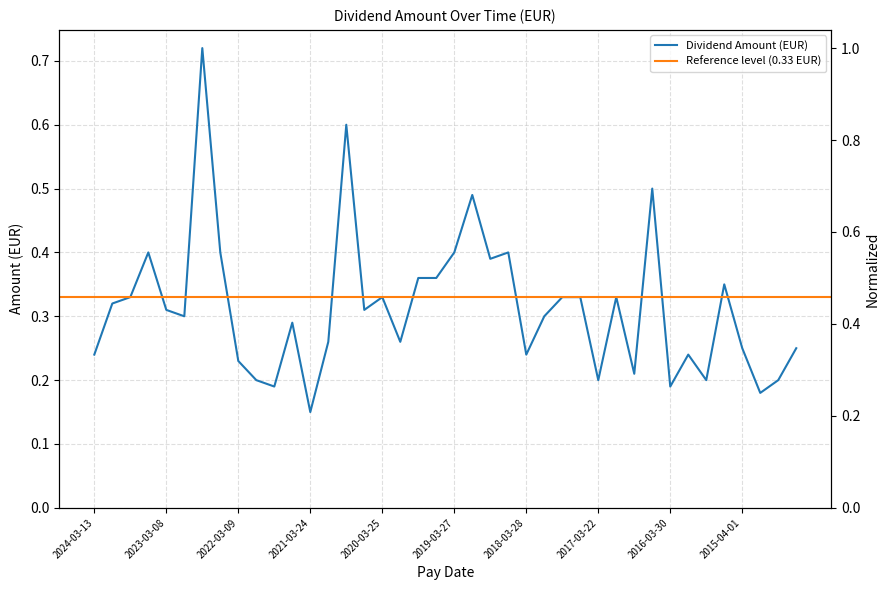

At which category does the data reach its first local valley?

2022-12-14